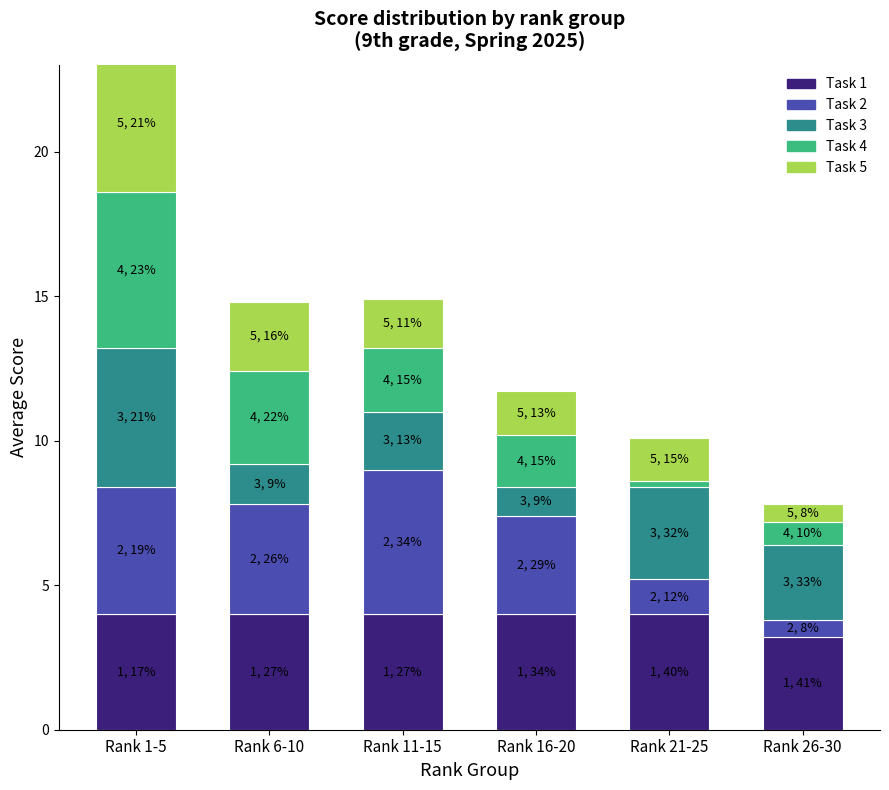

What are all the series names shown in the legend?

Task 1, Task 2, Task 3, Task 4, Task 5